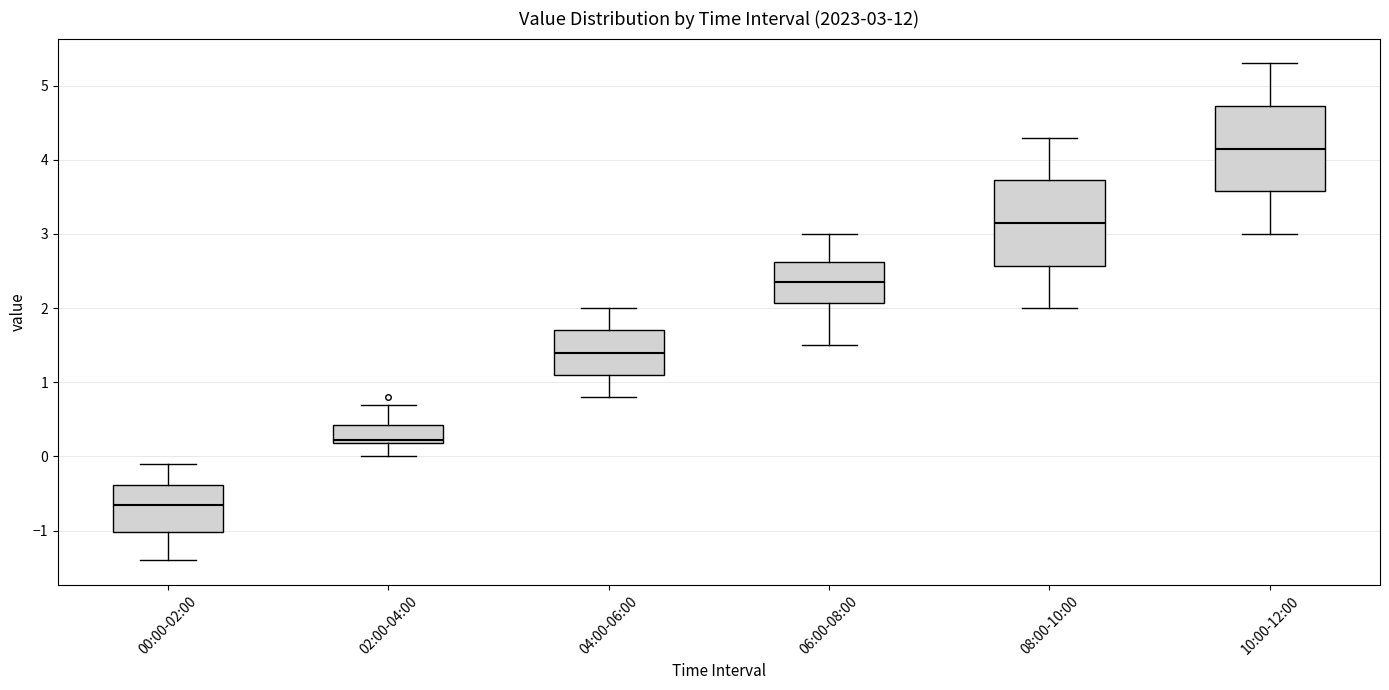

Which box's median line is the lowest?

00:00-02:00